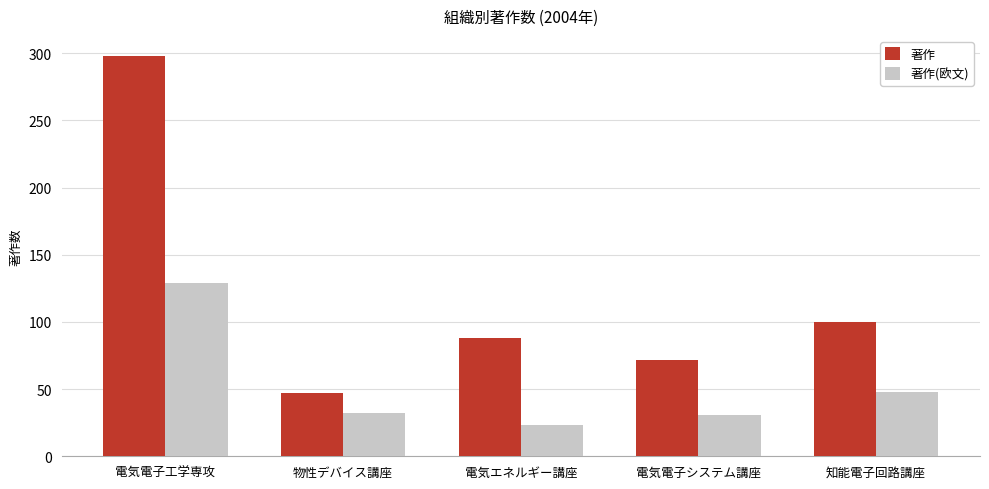

How many groups of bars are there?

5